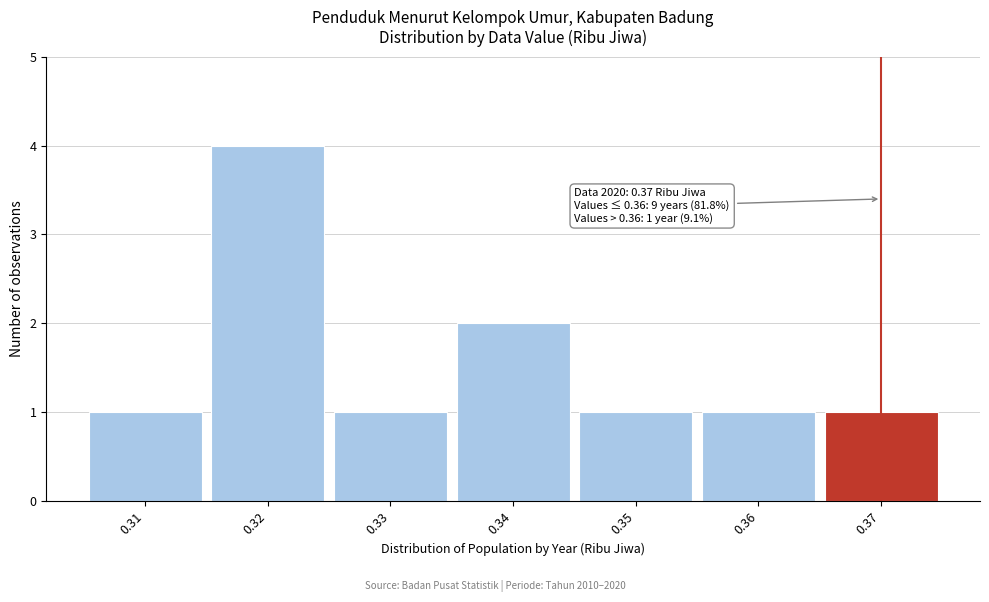

Which range on the x-axis has the tallest bar?

0.315 to 0.325